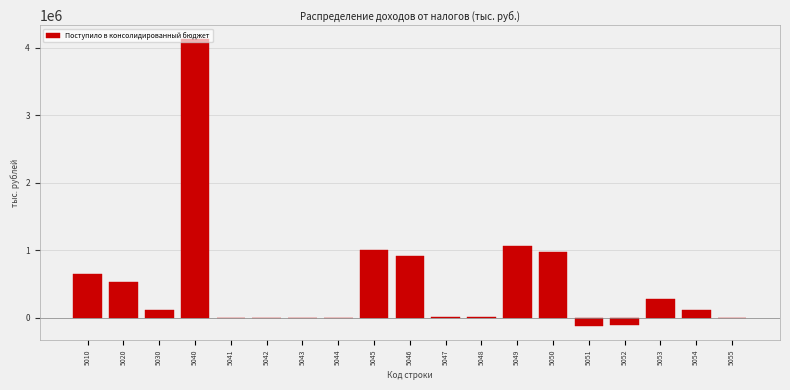

What is the greatest value displayed?

4123948